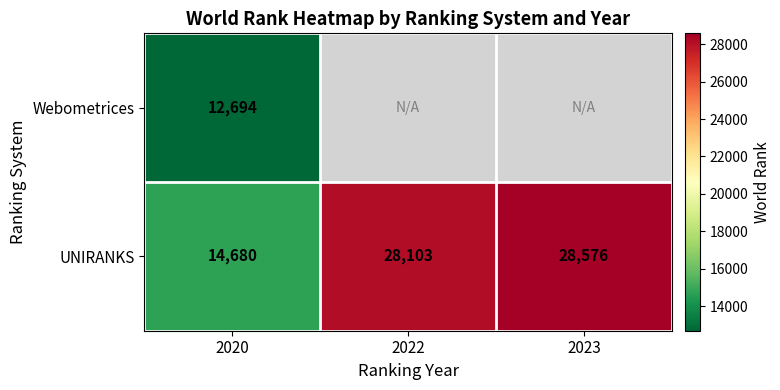

How many values in the UNIRANKS series are below 28103?

1